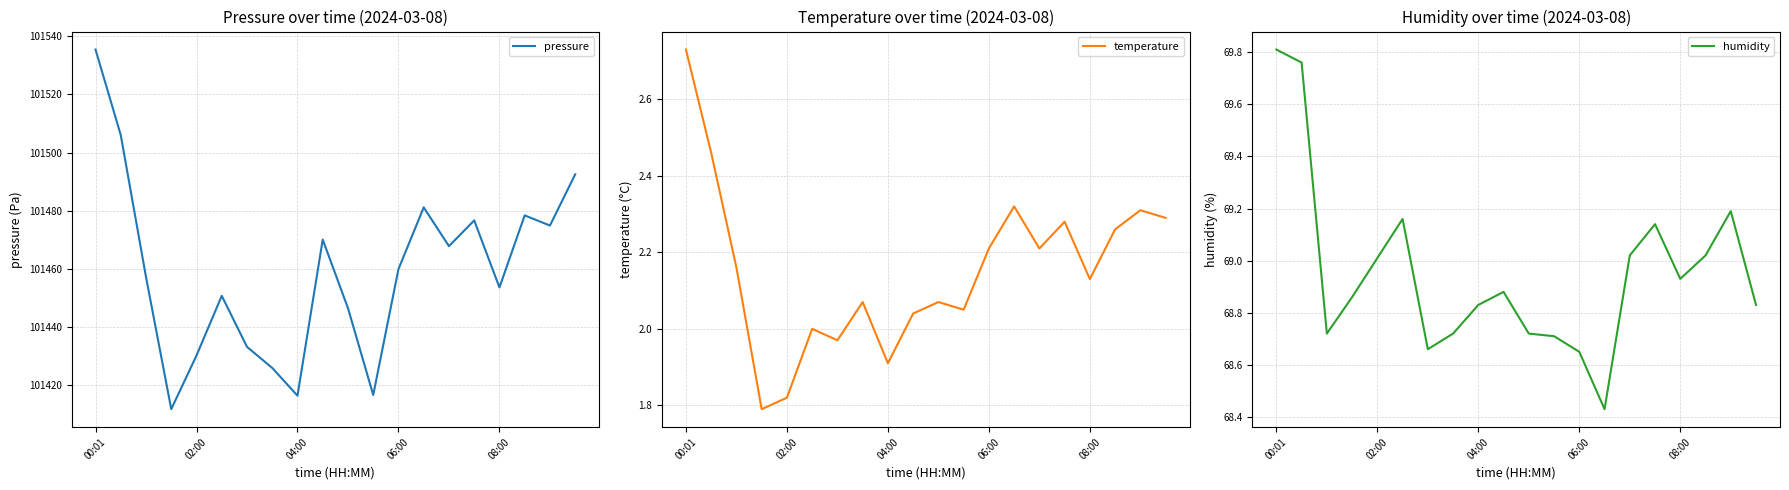

Is the value of humidity at 7 greater than the value of temperature at 19?

Yes